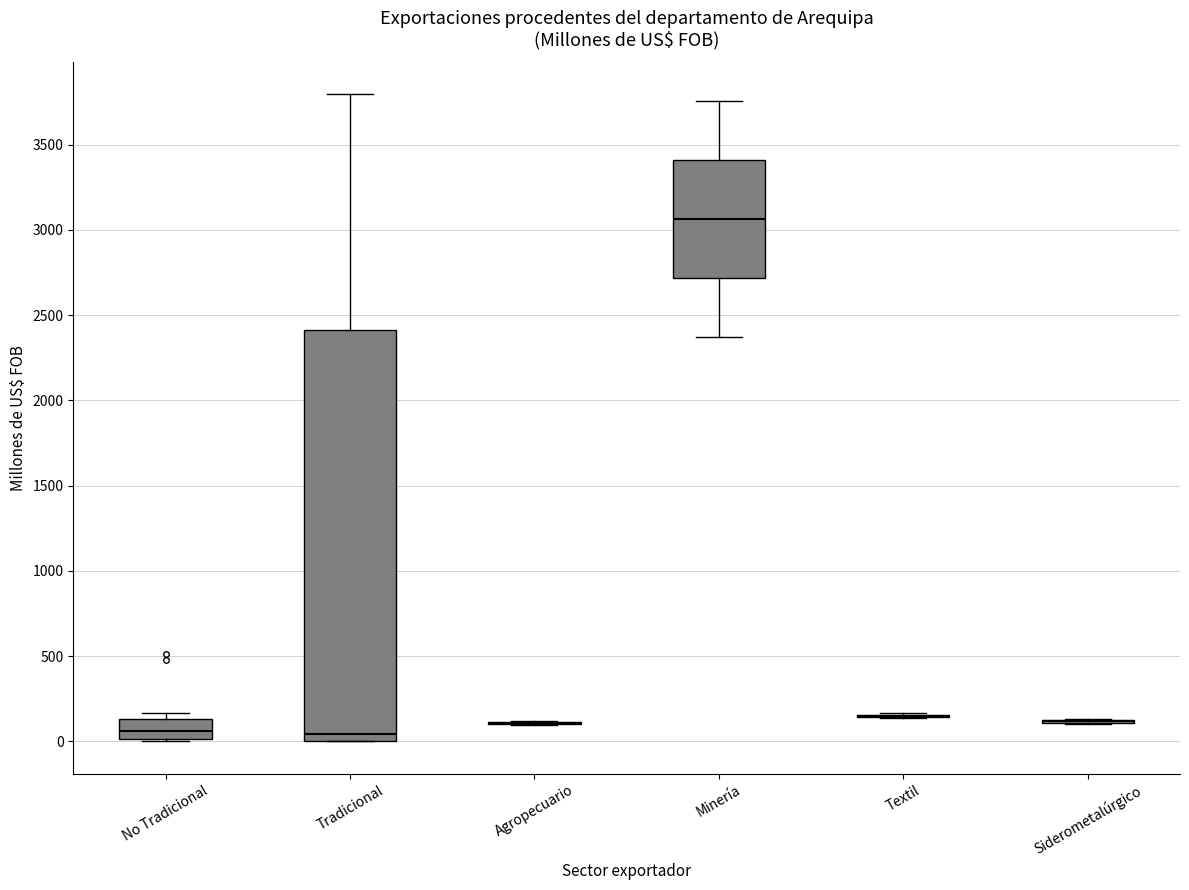

Which box is the tallest, from its lower edge to its upper edge?

Tradicional